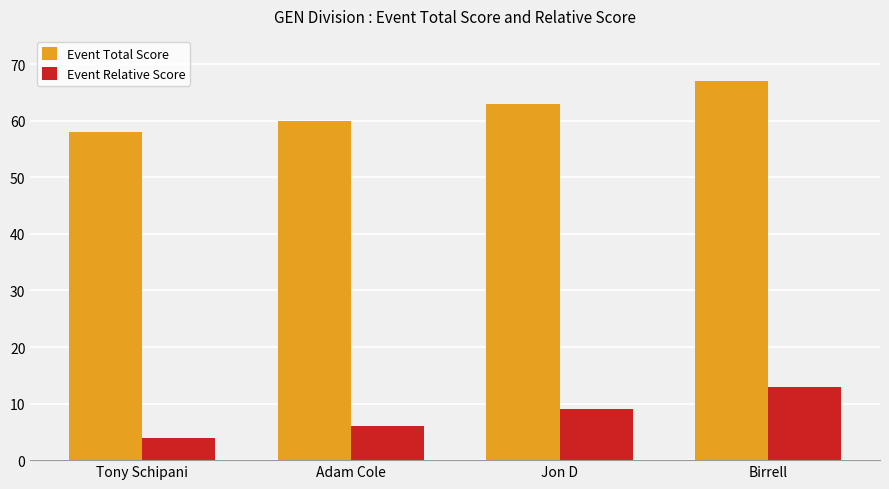

At which label does Event Relative Score reach its peak?

Birrell